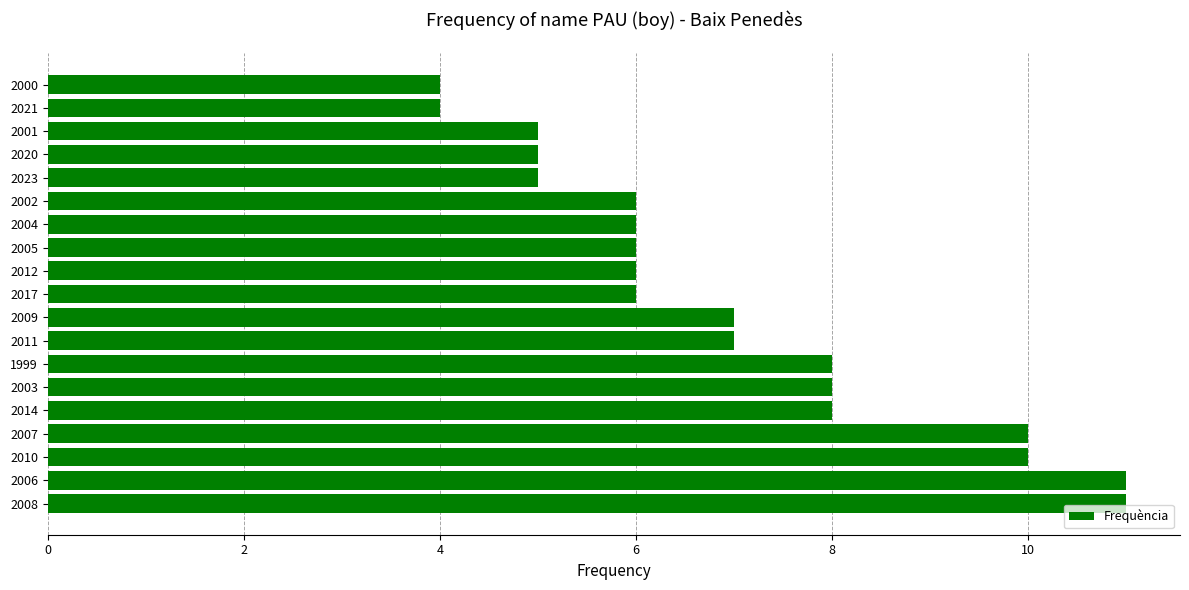

The value at 2004 is 8. True or false?

False